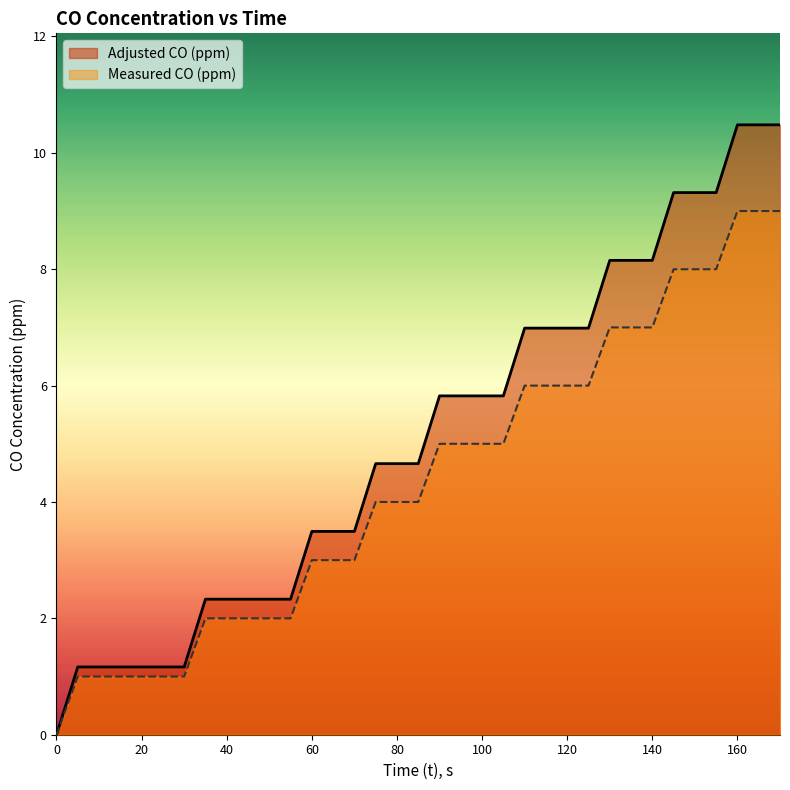

What is the difference between the maximum and minimum values in the Measured CO (ppm) series?

9.0